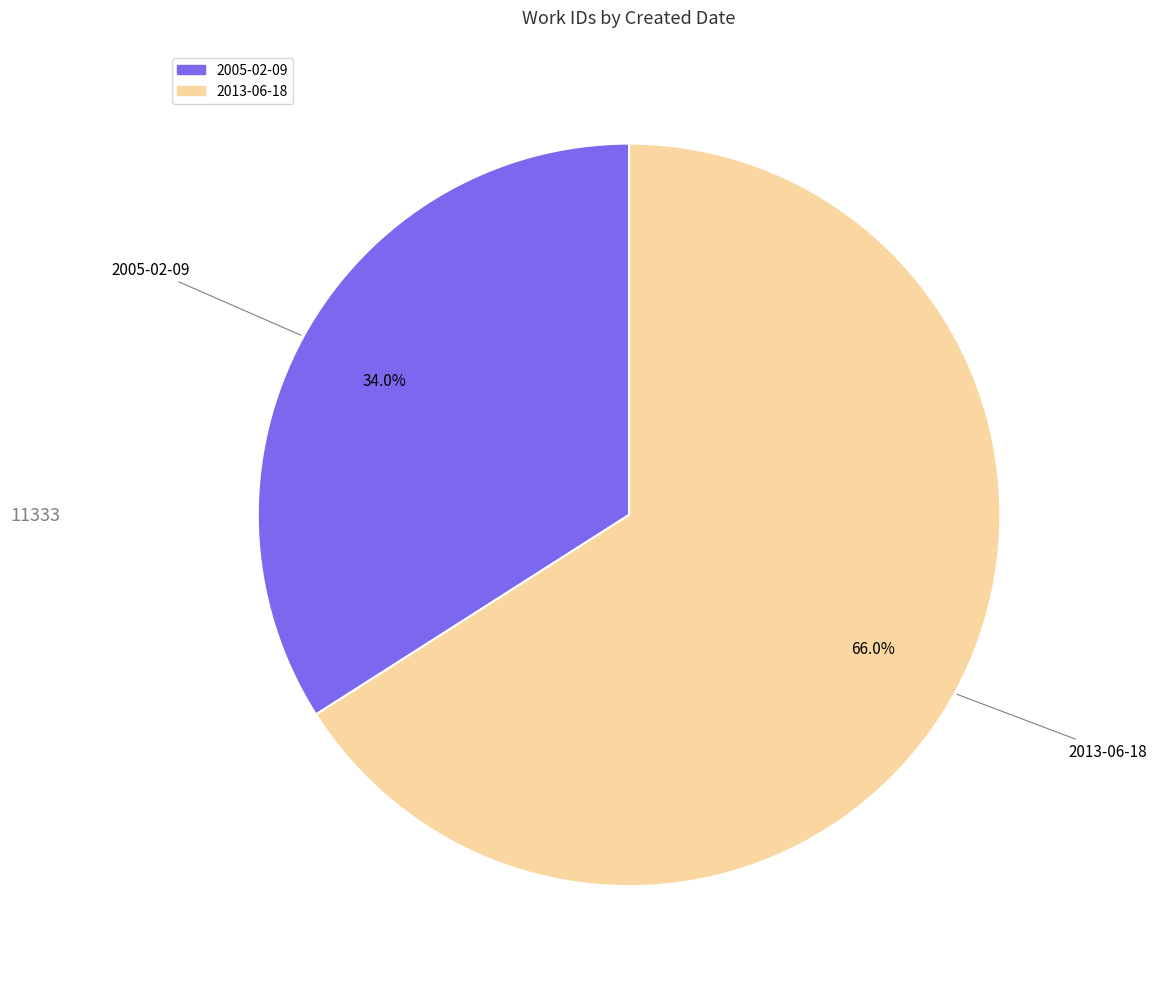

To the nearest percent, what percentage of the pie is 2005-02-09?

34%